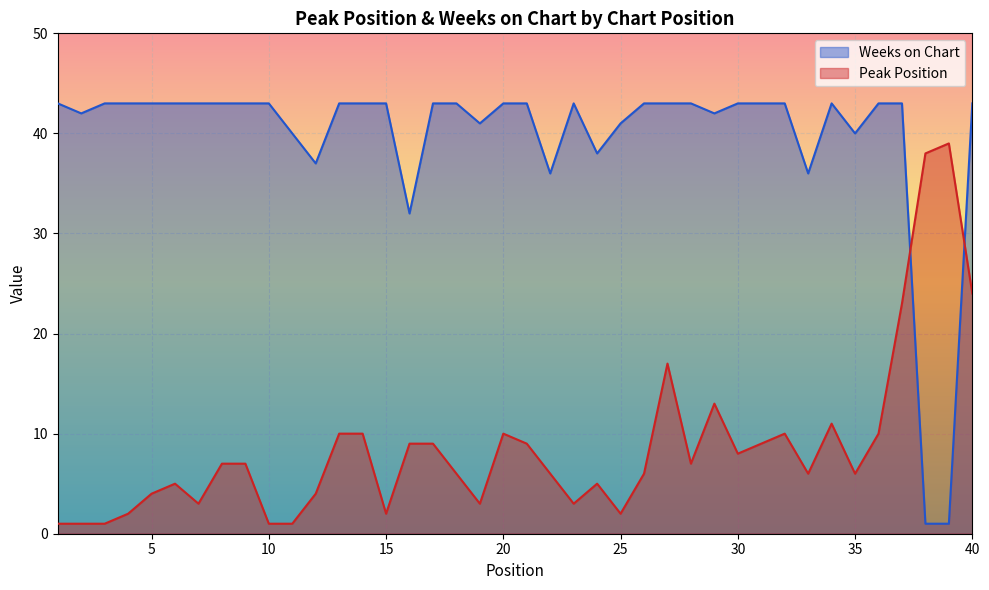

Reading right to left, transcribe all the data shown in this chart.

Peak Position: 40=24	39=39	38=38	37=23	36=10	35=6	34=11	33=6	32=10	31=9	30=8	29=13	28=7	27=17	26=6	25=2	24=5	23=3	22=6	21=9	20=10	19=3	18=6	17=9	16=9	15=2	14=10	13=10	12=4	11=1	10=1	9=7	8=7	7=3	6=5	5=4	4=2	3=1	2=1	1=1
Weeks on Chart: 40=43	39=1	38=1	37=43	36=43	35=40	34=43	33=36	32=43	31=43	30=43	29=42	28=43	27=43	26=43	25=41	24=38	23=43	22=36	21=43	20=43	19=41	18=43	17=43	16=32	15=43	14=43	13=43	12=37	11=40	10=43	9=43	8=43	7=43	6=43	5=43	4=43	3=43	2=42	1=43